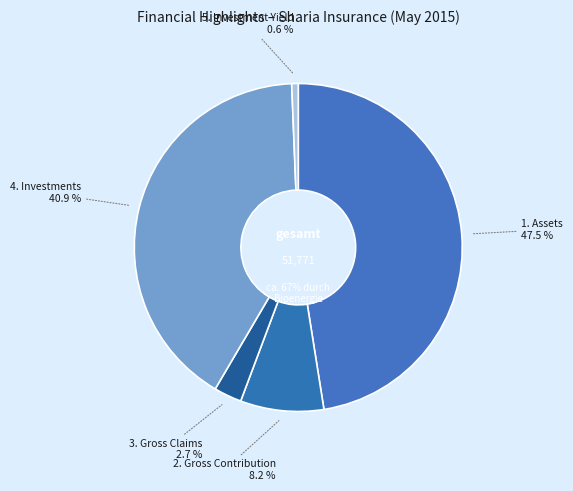

What is the smallest slice in the pie chart?

5. Investment Yield